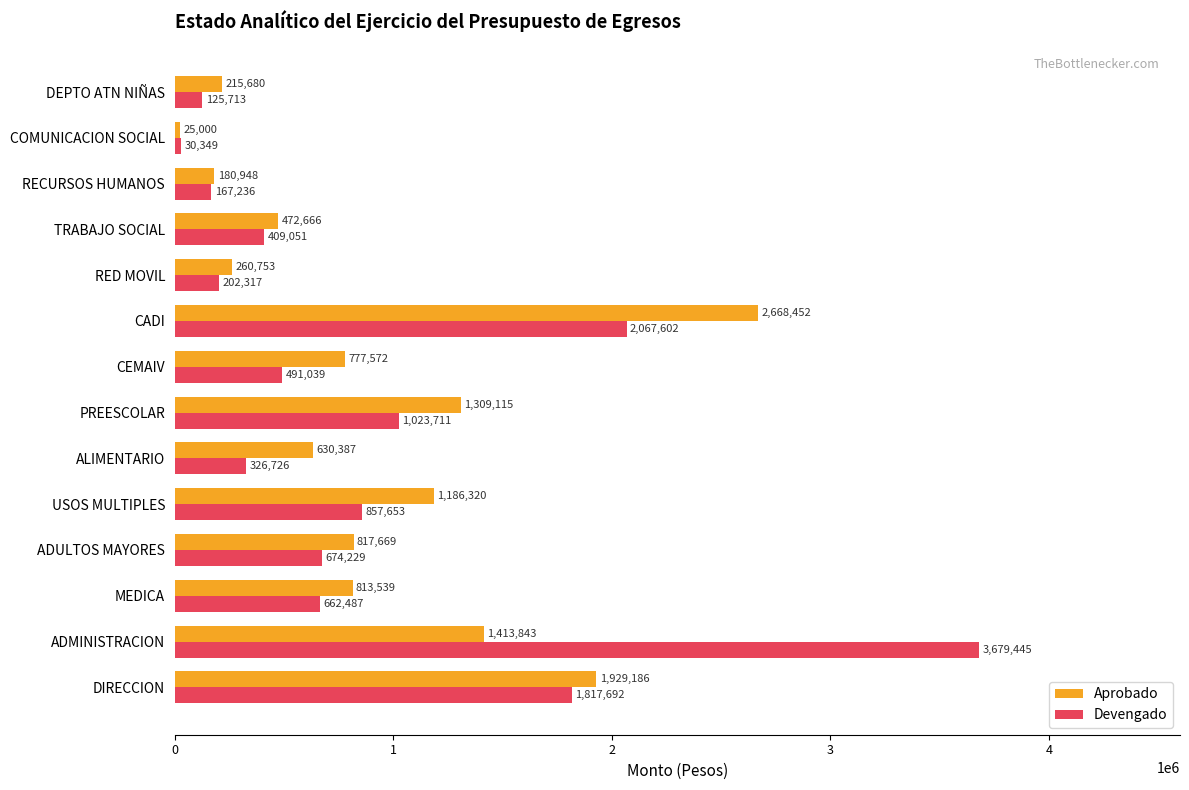

Which category has the lowest value across all series?

COMUNICACION SOCIAL